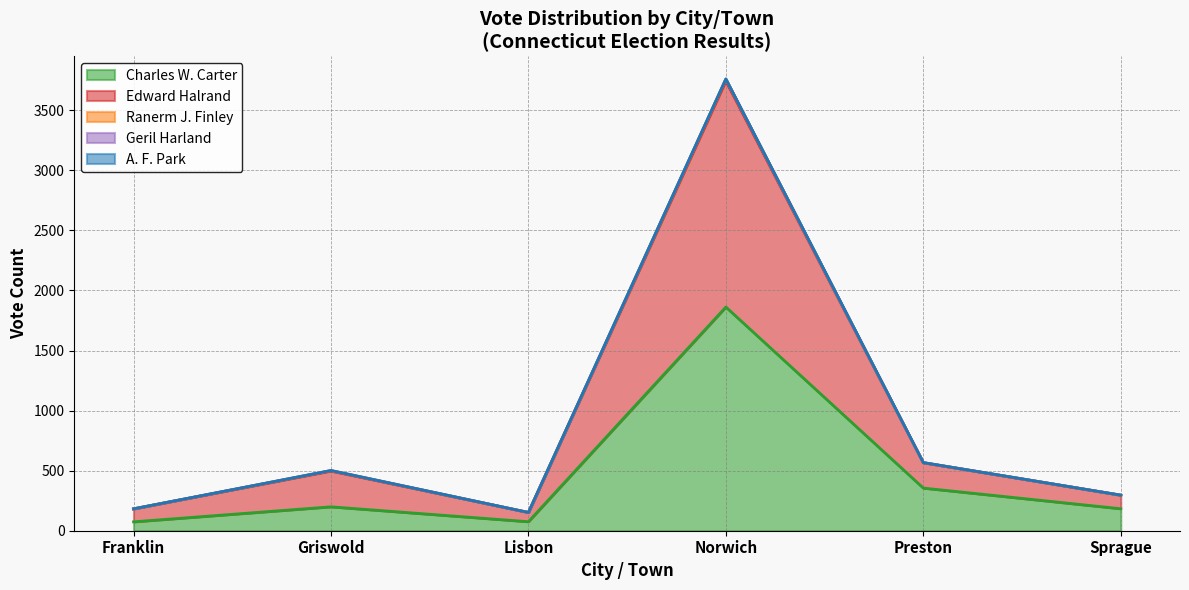

Is the value of A. F. Park at Preston greater than the value of Geril Harland at Preston?

Yes